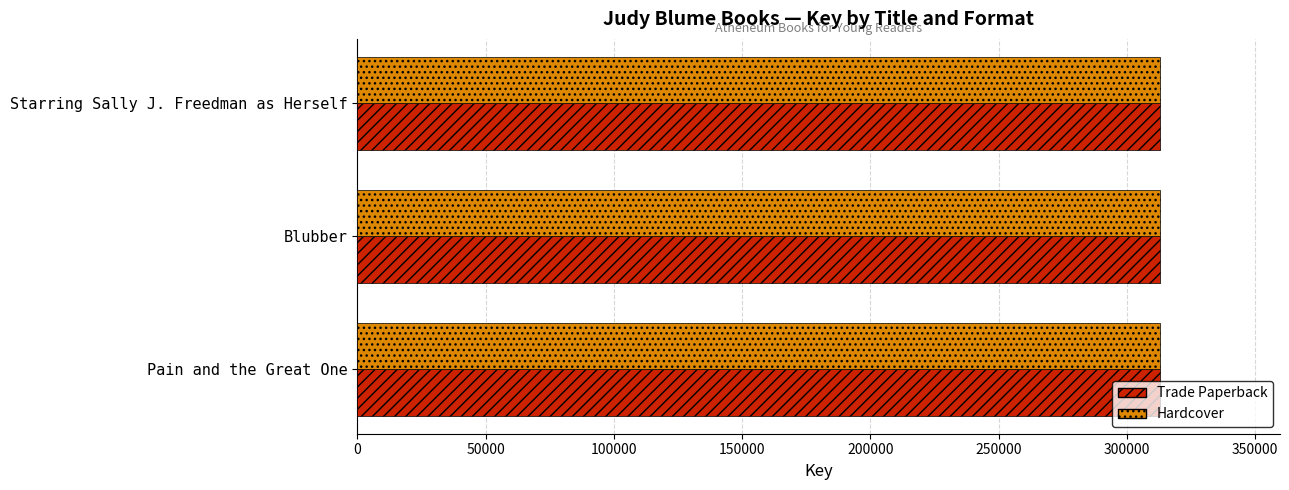

What is the average value of the Trade Paperback series?

312740